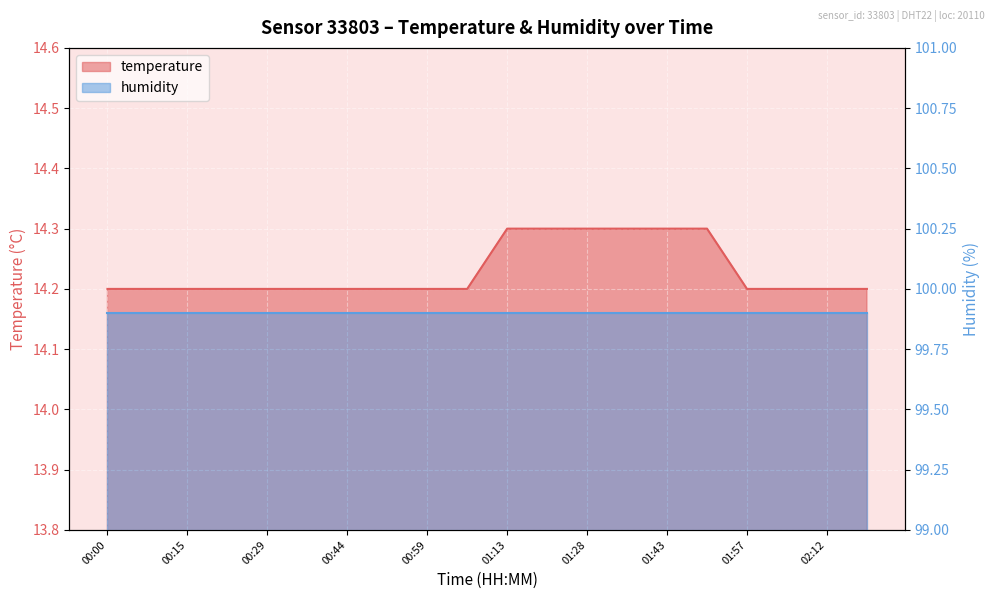

Reading right to left, what are all the values shown in this chart?

14.2	14.2	14.2	14.2	14.3	14.3	14.3	14.3	14.3	14.3	14.2	14.2	14.2	14.2	14.2	14.2	14.2	14.2	14.2	14.2